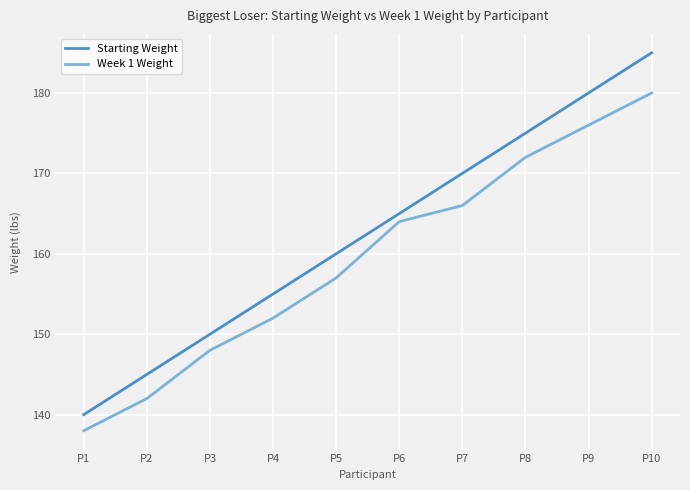

Where is Week 1 Weight nearest to the value 159?

P5